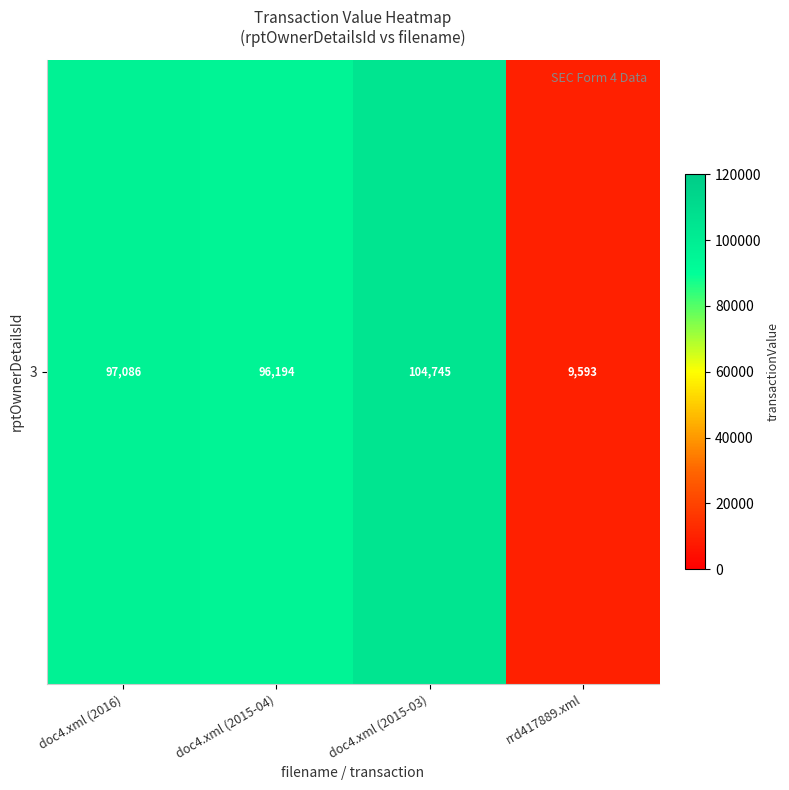

Where is the data nearest to the value 57169?

doc4.xml (2015-04)